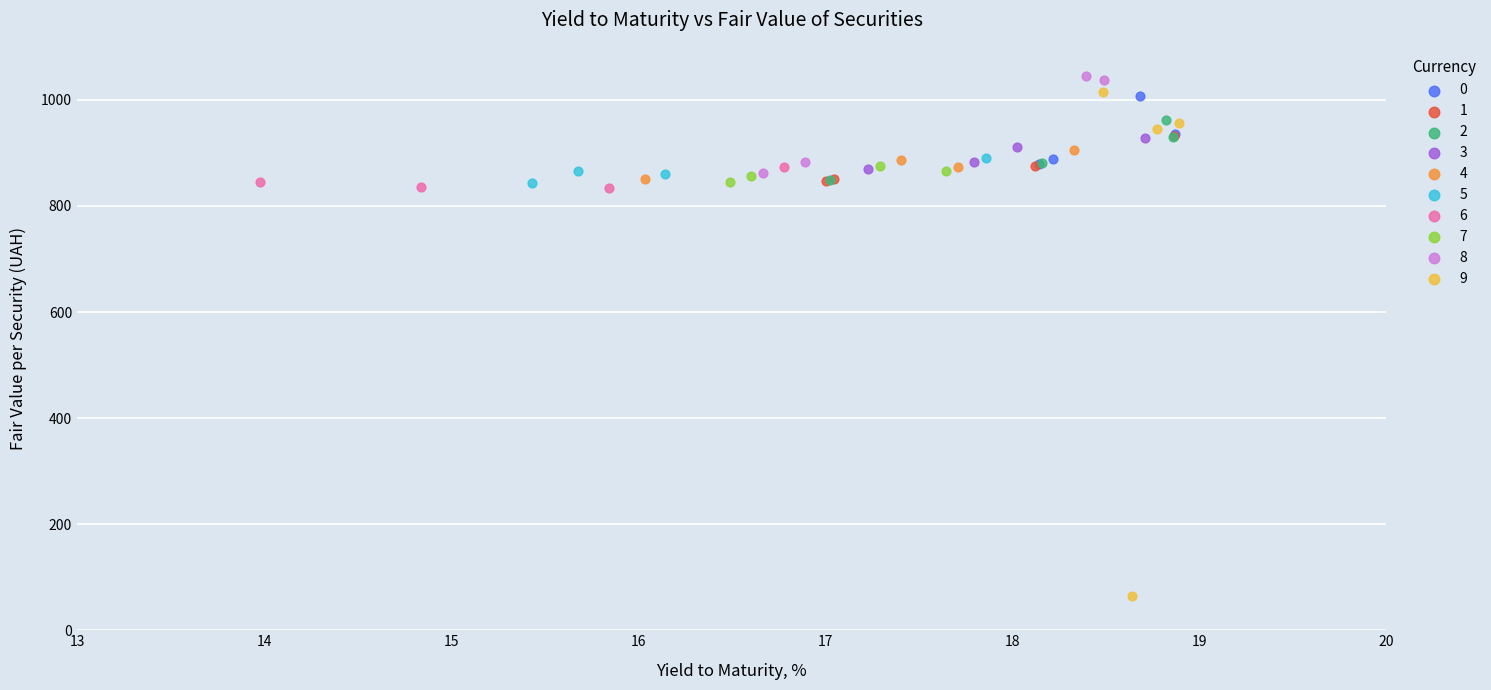

Which series has the widest spread of Y values?

9